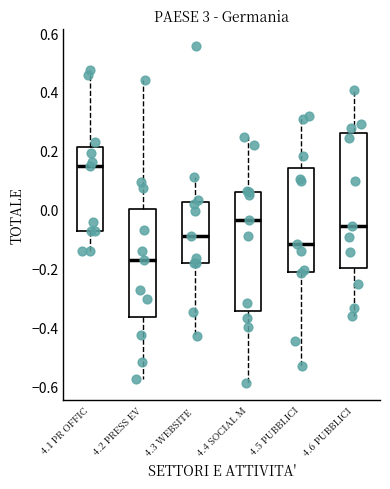

Reading left to right, transcribe this box plot: for each box, give where its median line is, the range the box spans, and where its two whiskers end, as read against the y-axis. The values are not printed on the chart, so give them approximately, as read against the axis.

4.1 PR OFFIC: median 0.14, box -0.08 to 0.22, whiskers -0.14 to 0.48
4.2 PRESS EV: median -0.16, box -0.36 to 0.00, whiskers -0.58 to 0.44
4.3 WEBSITE: median -0.08, box -0.18 to 0.02, whiskers -0.42 to 0.12
4.4 SOCIAL M: median -0.04, box -0.34 to 0.06, whiskers -0.58 to 0.24
4.5 PUBBLICI: median -0.12, box -0.20 to 0.14, whiskers -0.52 to 0.32
4.6 PUBBLICI: median -0.06, box -0.20 to 0.26, whiskers -0.36 to 0.40